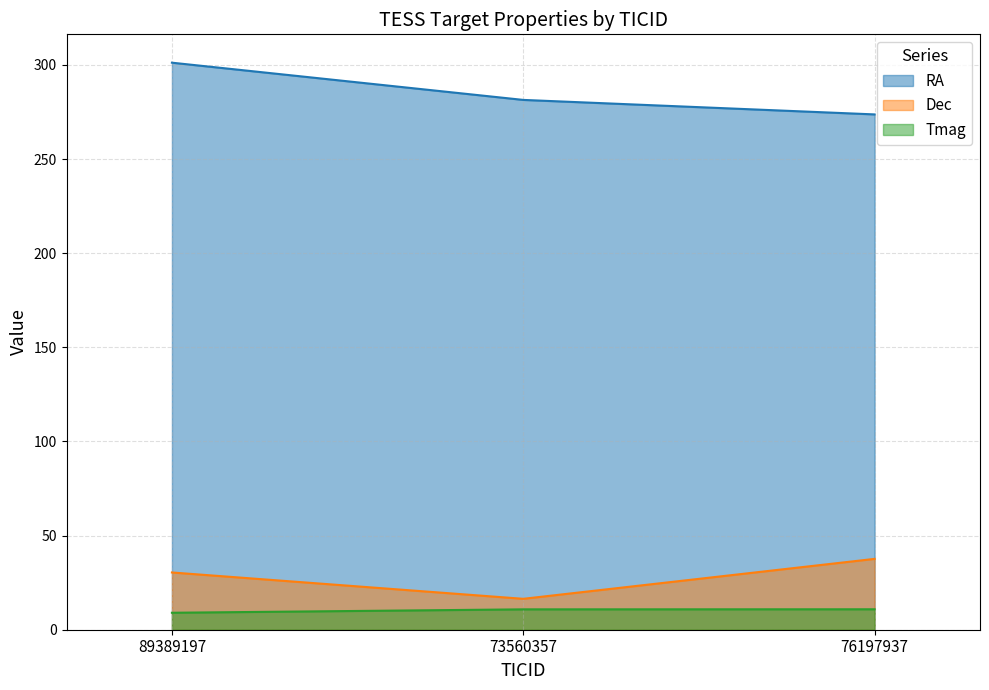

List the series in order of their peak value, highest first.

RA, Dec, Tmag